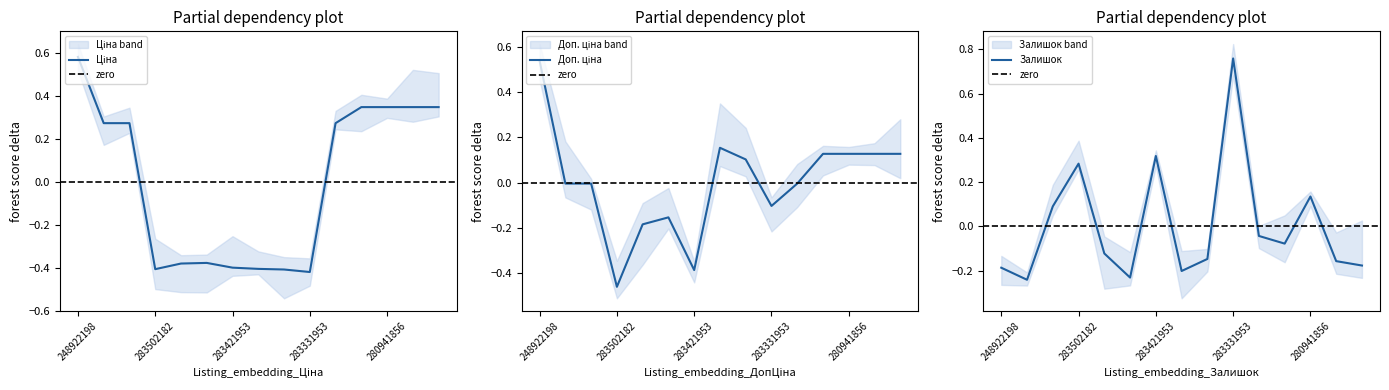

Which category has the highest value in the Залишок series?

283331953